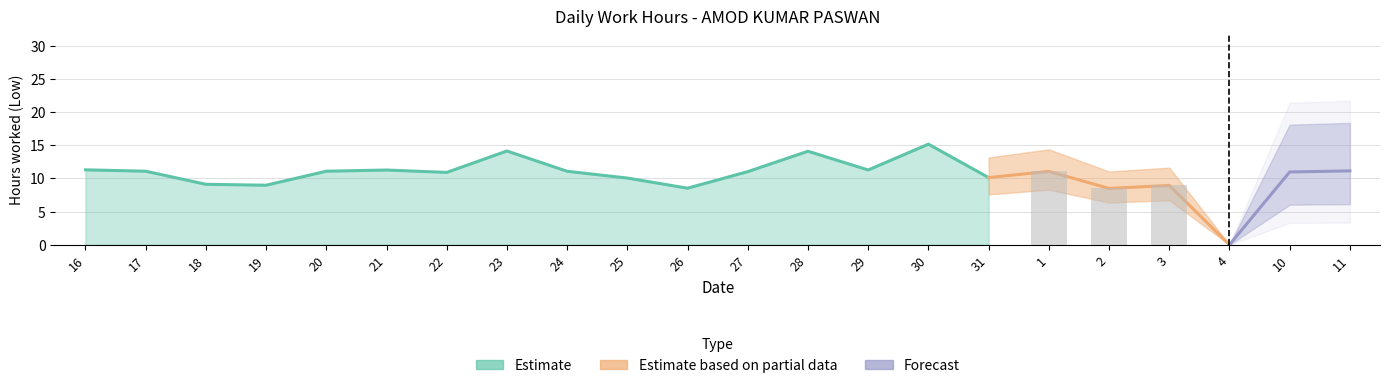

Which label corresponds to the smallest value in the chart?

4